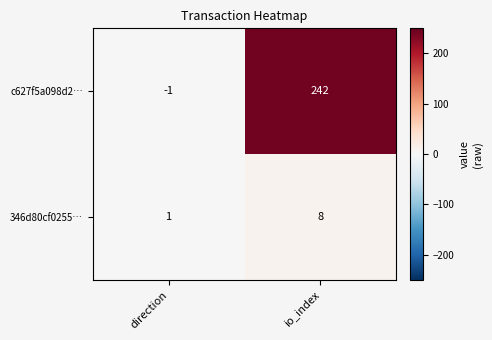

True or false: c627f5a098d2… has a value of -2 at direction.

False